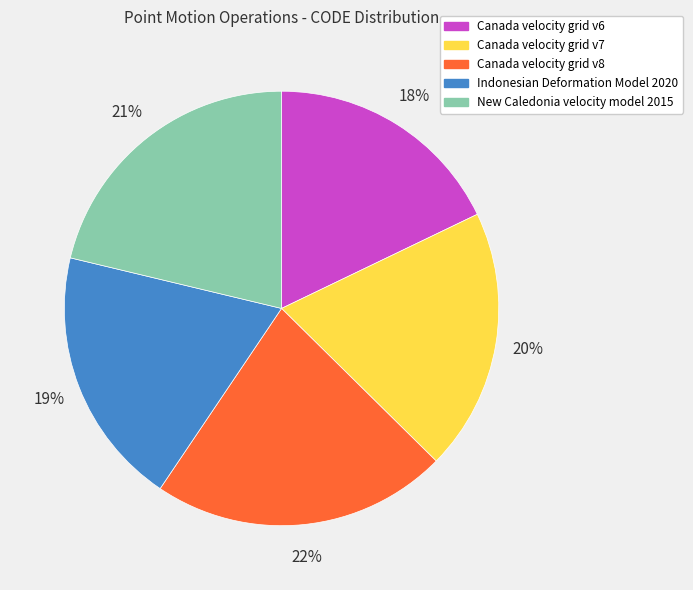

To the nearest percent, what percentage of the pie is Canada velocity grid v7?

20%